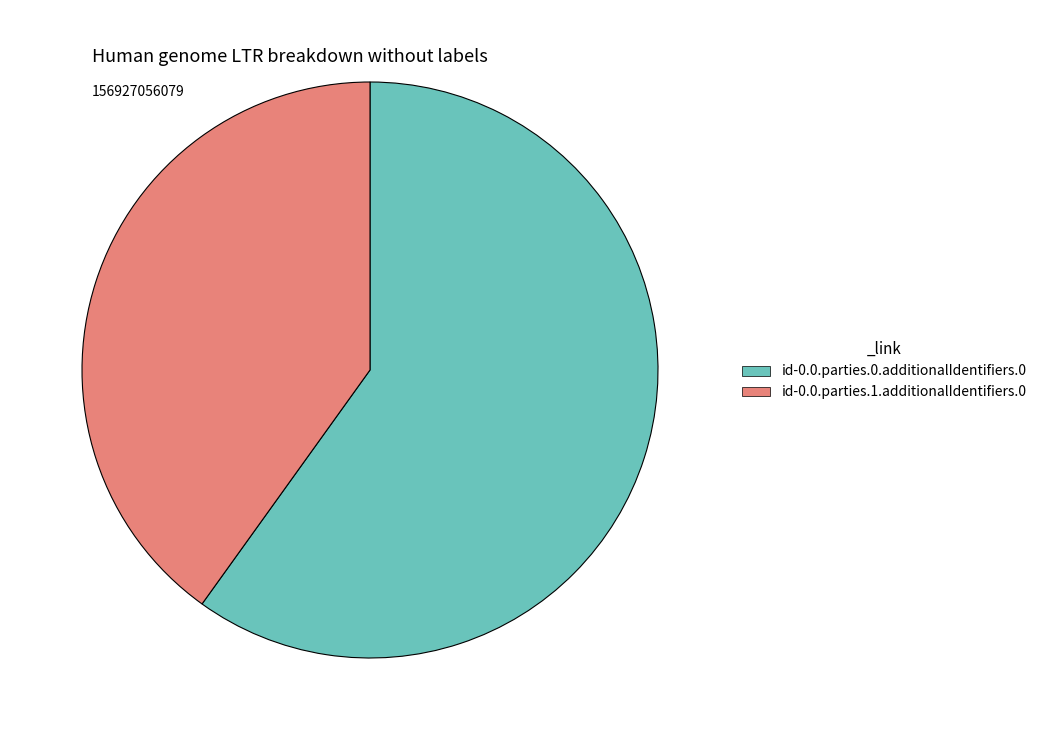

The id-0.0.parties.1.additionalIdentifiers.0 slice represents 53% of the pie. True or false?

False